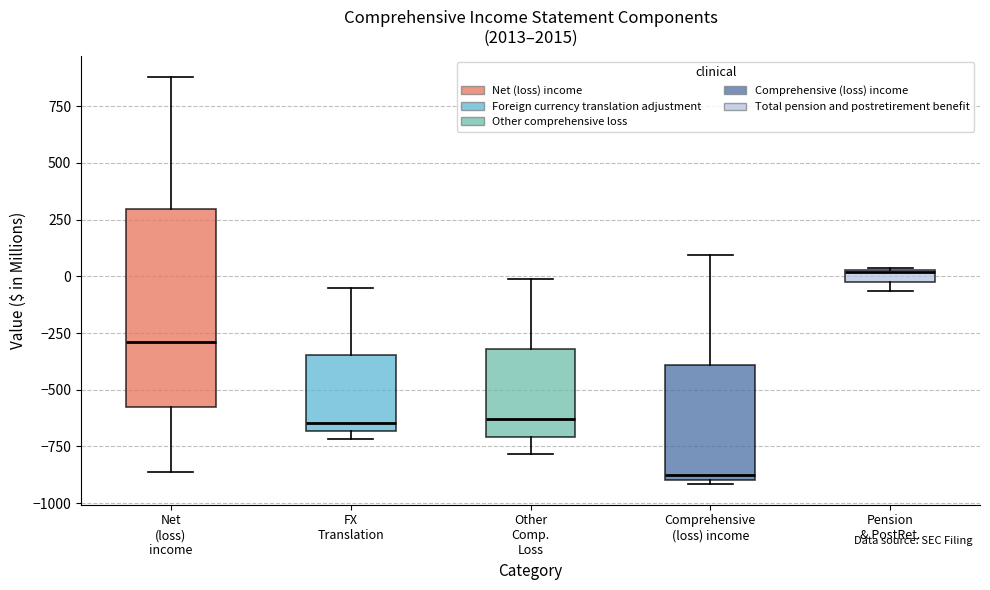

Which box's median line is the lowest?

Comprehensive (loss) income